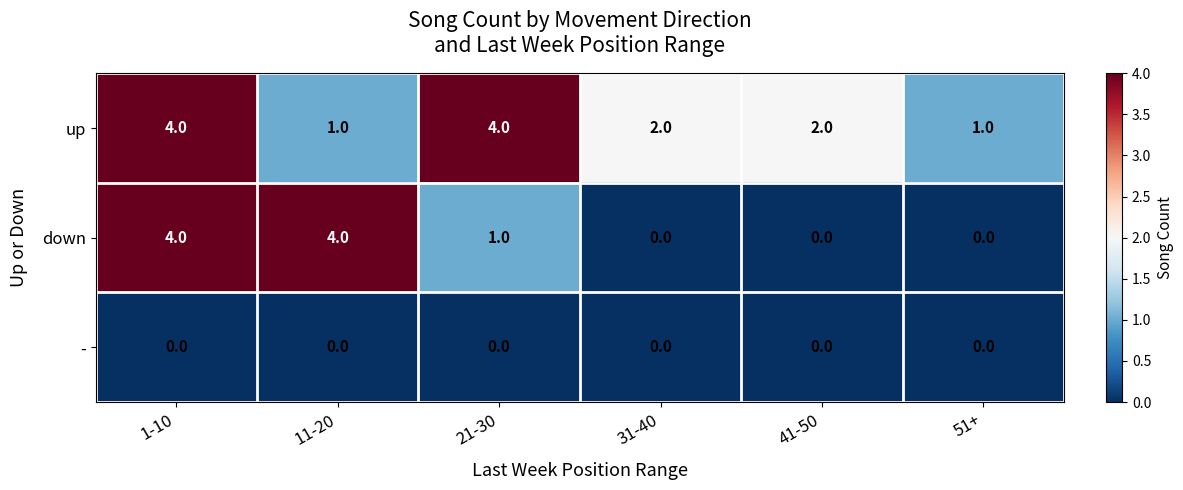

What is the greatest value displayed?

4